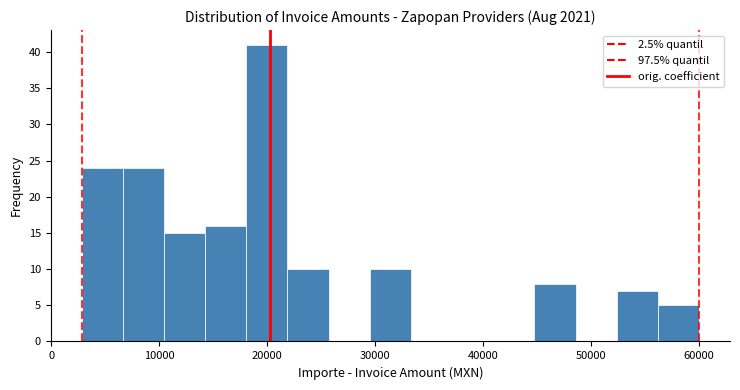

Around what value on the x-axis is the tallest bar? Give the approximate position of its centre, as read against the axis.

20000